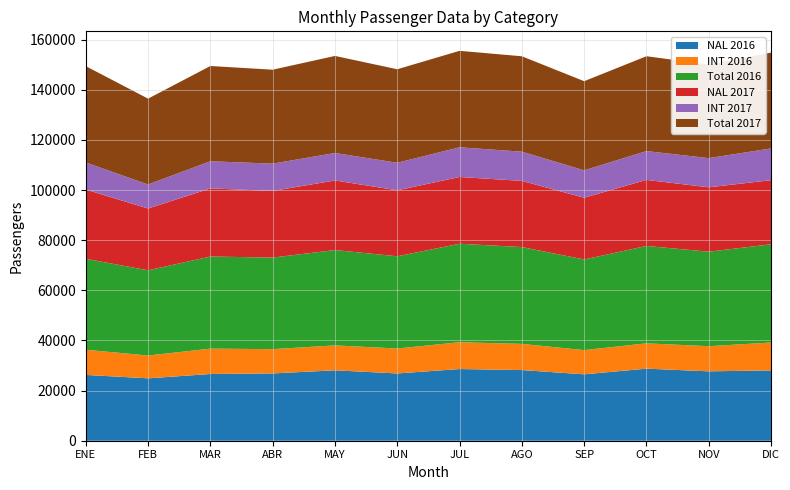

Reading left to right, transcribe all the data shown in this chart.

NAL 2016: 26250	24888	26619	26848	28081	26838	28596	28186	26489	28747	27683	28051
INT 2016: 10035	9101	10118	9681	9948	9949	10692	10438	9663	10103	10019	11127
Total 2016: 36285	33989	36737	36529	38029	36787	39288	38624	36152	38850	37702	39178
NAL 2017: 27631	24649	27190	26578	27757	26320	26632	26399	24635	26346	25682	25590
INT 2017: 10794	9590	10812	10897	10963	10985	11846	11656	10924	11493	11644	12651
Total 2017: 38425	34239	38002	37475	38720	37305	38478	38055	35559	37839	37326	38241